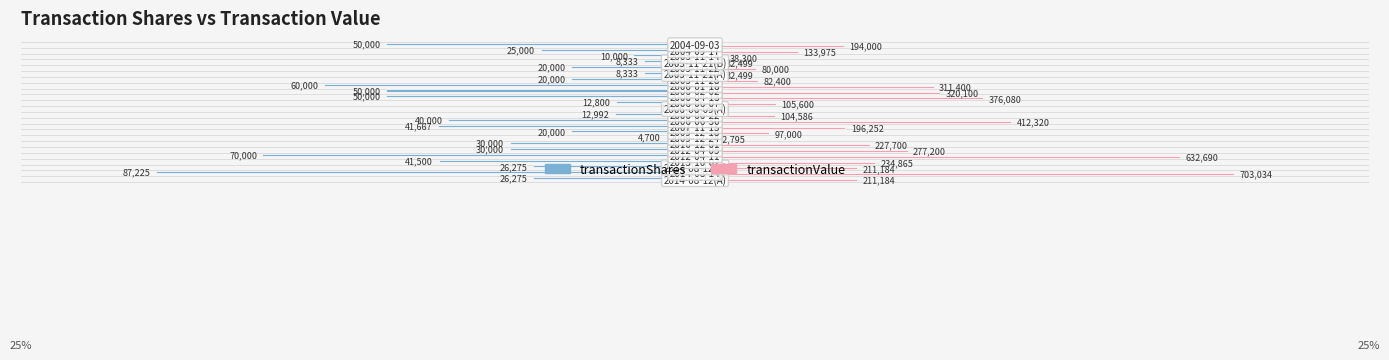

What are all the series names shown in the legend?

transactionShares, transactionValue